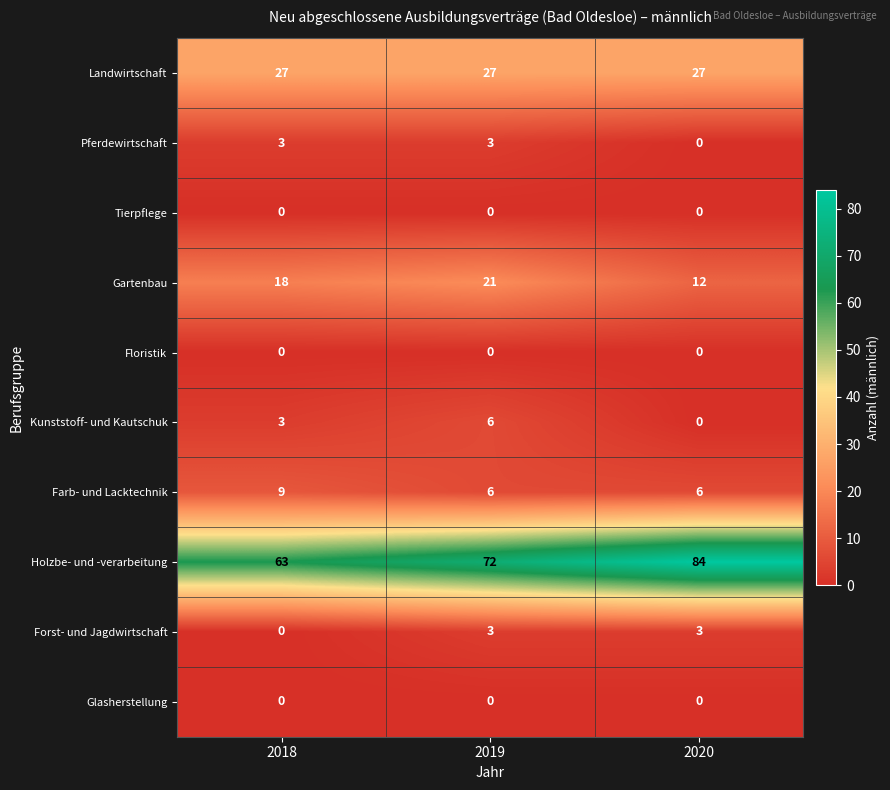

Count the number of categories in the chart.

3